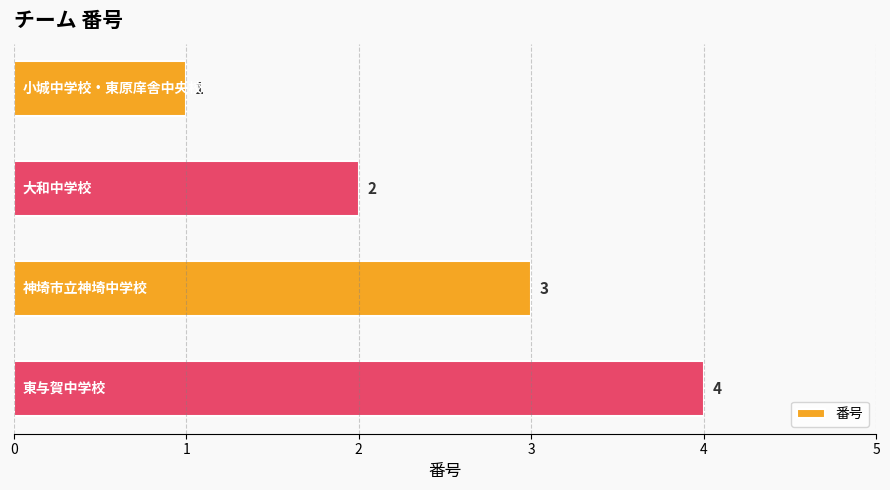

What is the value of the 4th bar from the top?

4